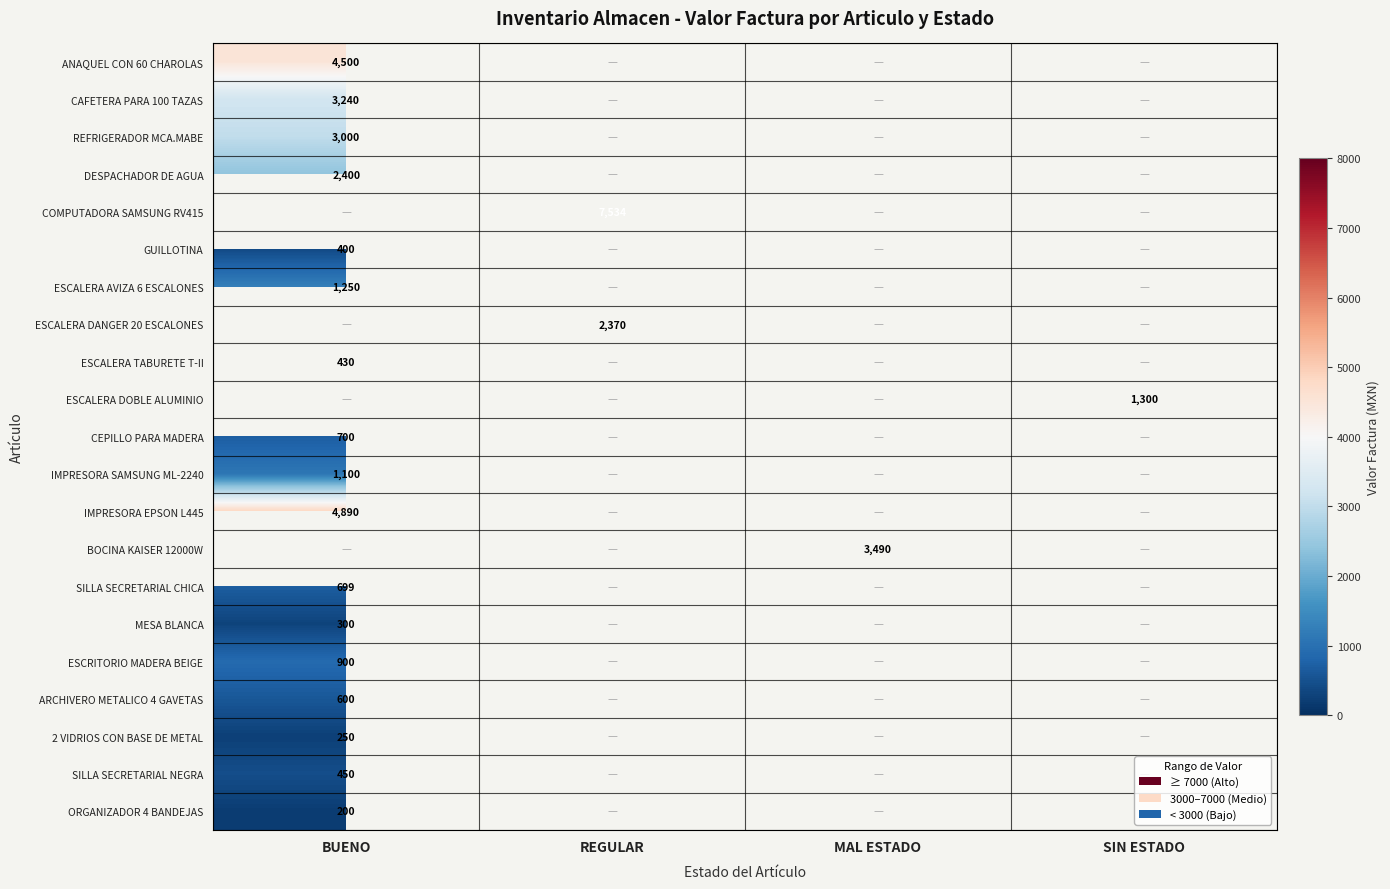

Is it true that IMPRESORA SAMSUNG ML-2240 equals 1100 at BUENO?

True